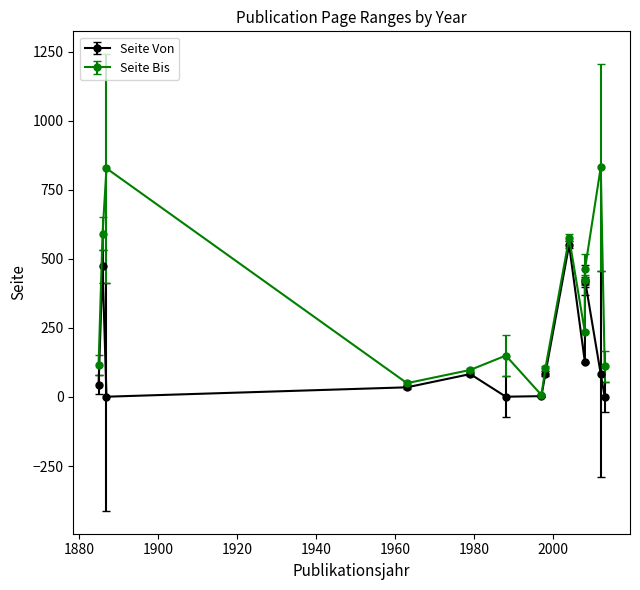

How many lines are shown in the chart?

2